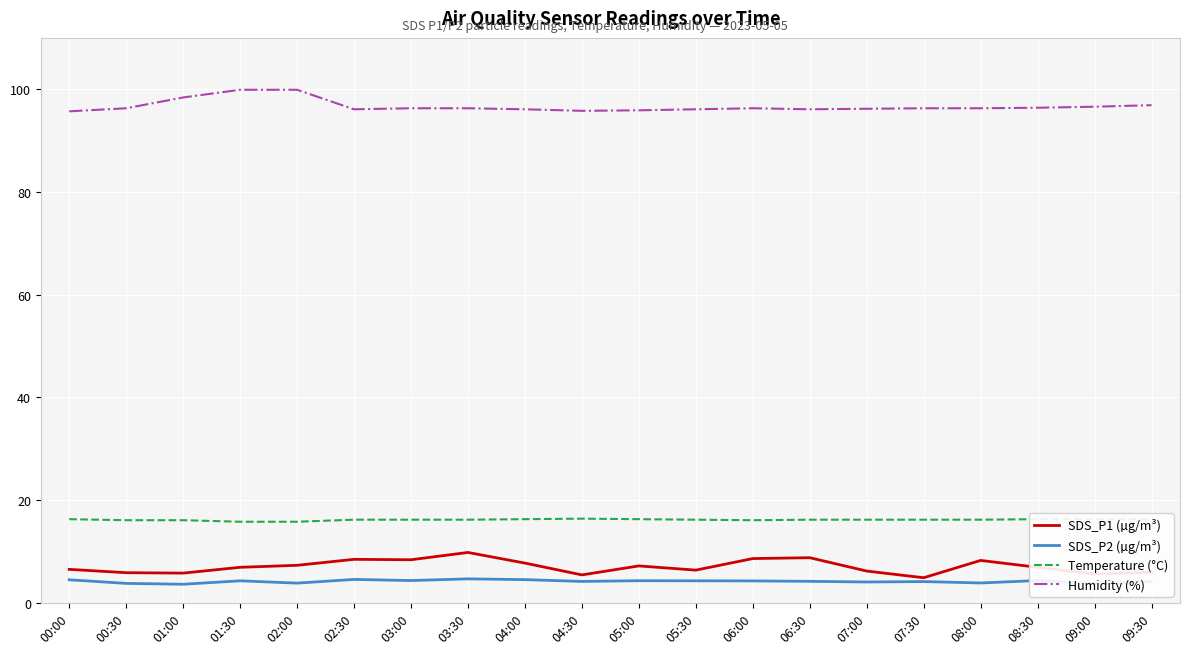

True or false: Humidity (%) has a value of 96.2 at 07:00.

True